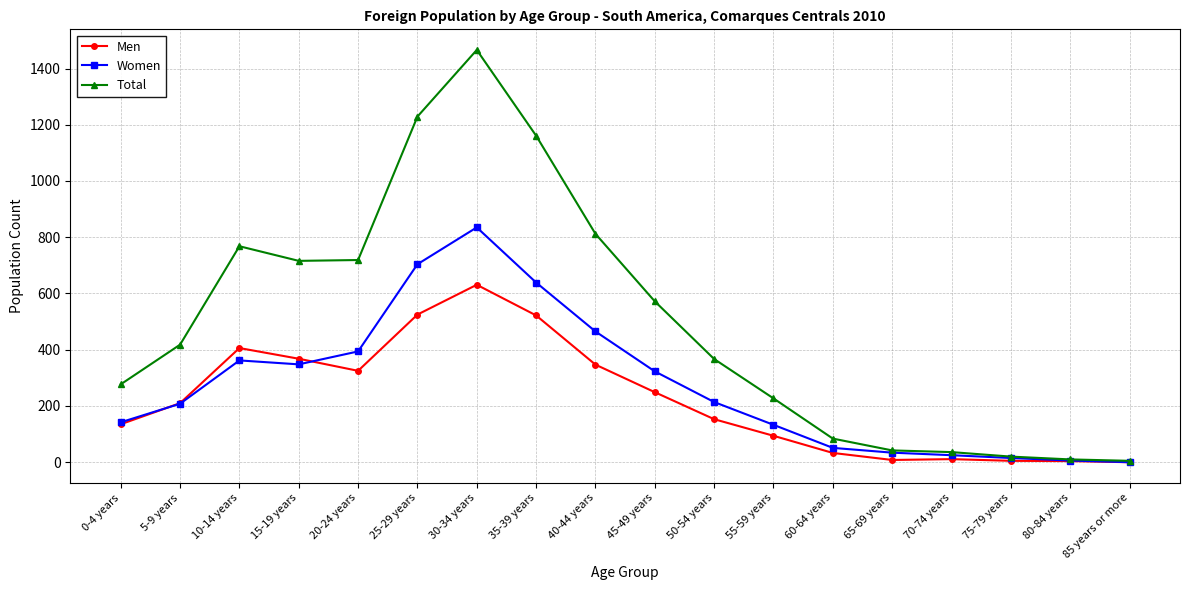

At which category does the chart reach its peak across all series?

30-34 years